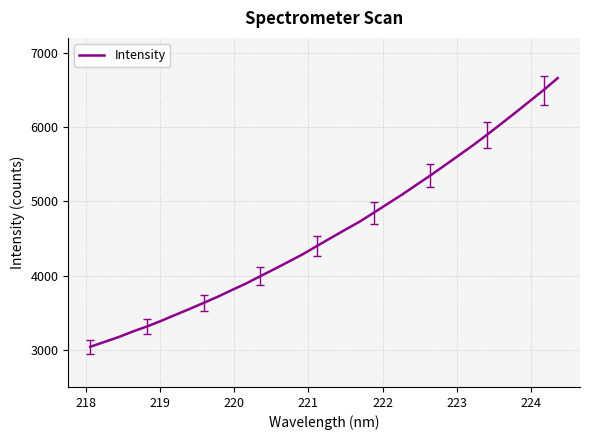

What is the minimum value shown in the chart?

3041.1